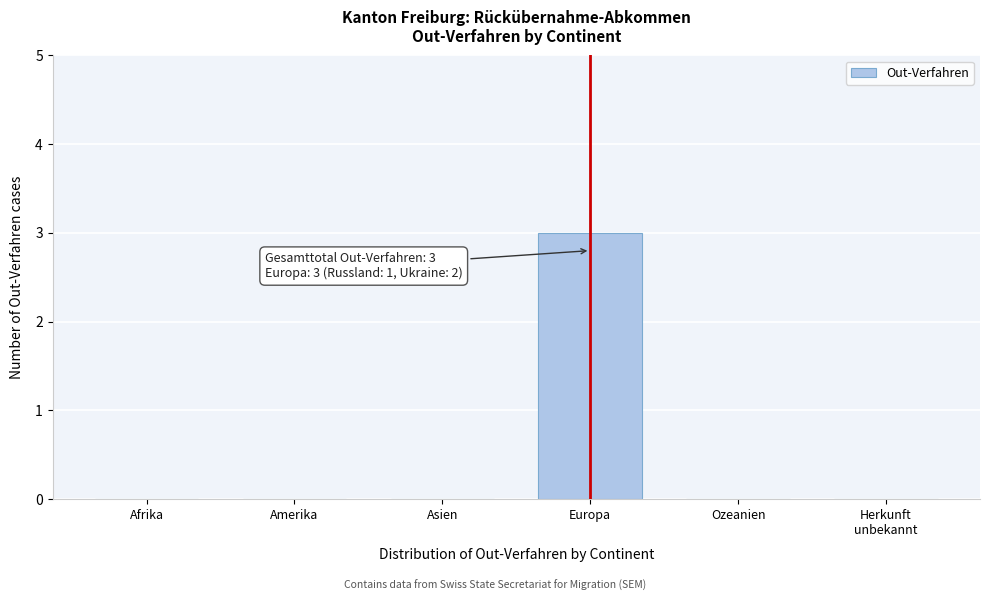

True or false: the data shows 3 at Europa.

True